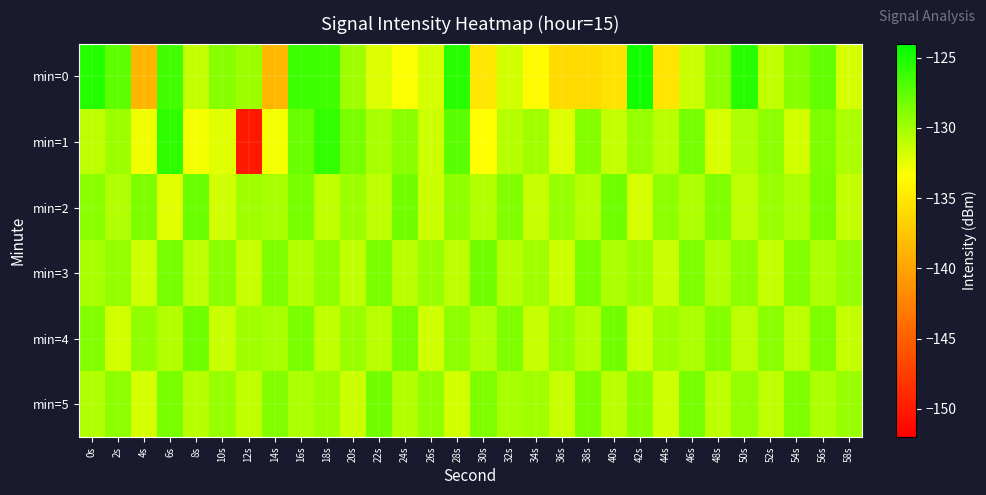

What is the spread (max minus min) of values at 54s?

3.0